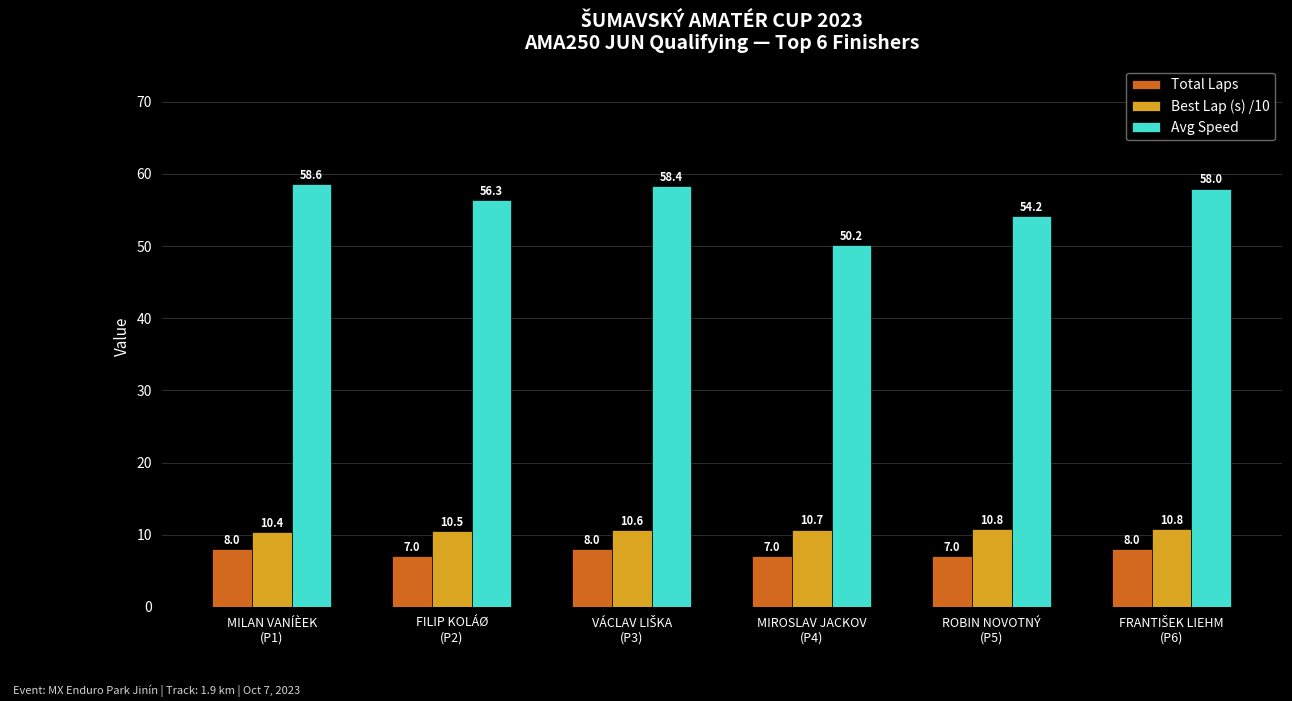

The Total Laps series shows 7.0 at ROBIN NOVOTNÝ
(P5). True or false?

True